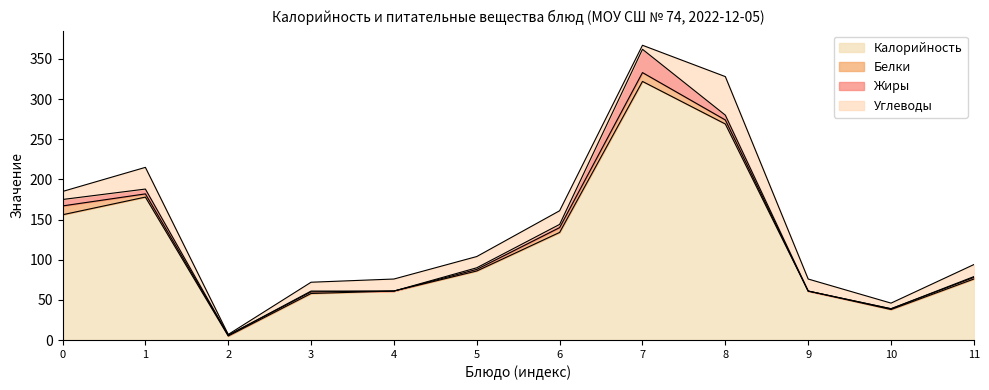

At which category is the sum across all series the highest?

7